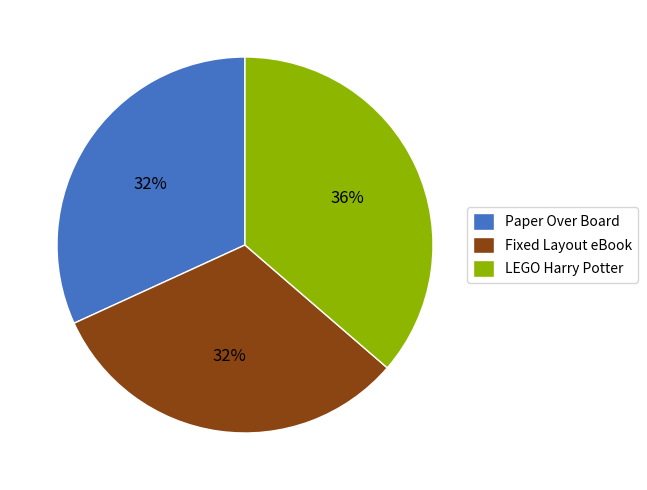

Which slice is the largest?

LEGO Harry Potter